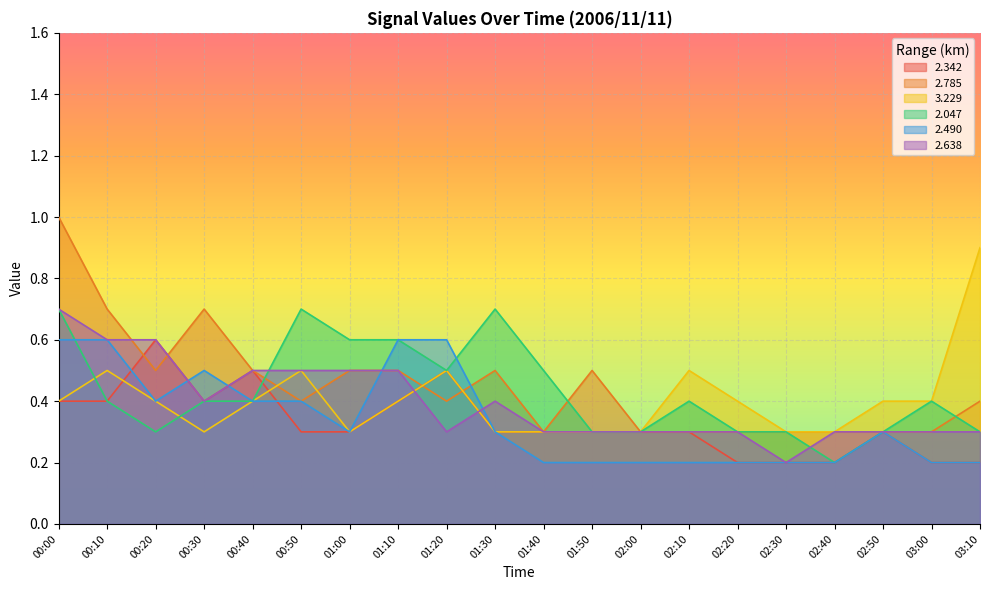

Which category has the highest value in the 2.638 series?

00:00